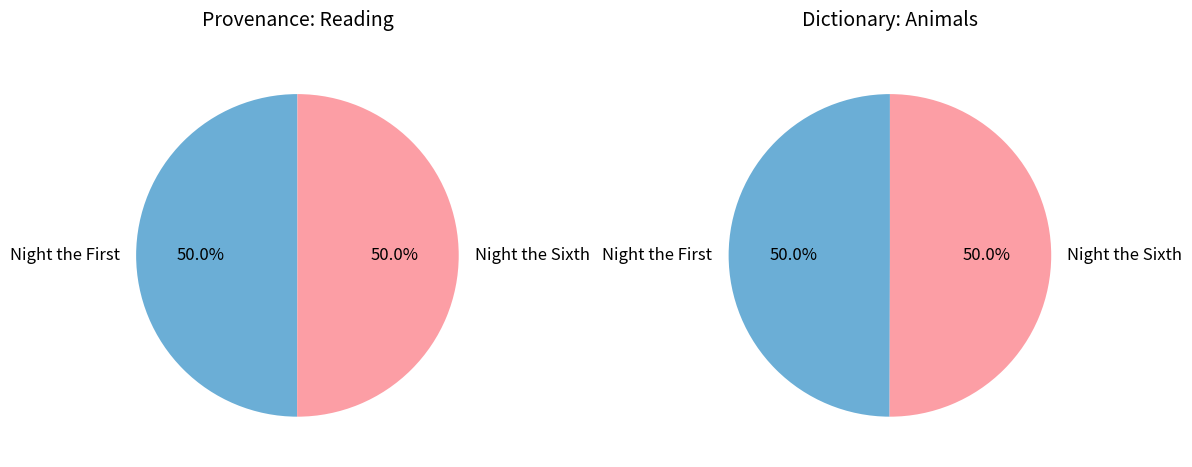

Rank the categories by value from highest to lowest.

Night the Sixth, Night the First